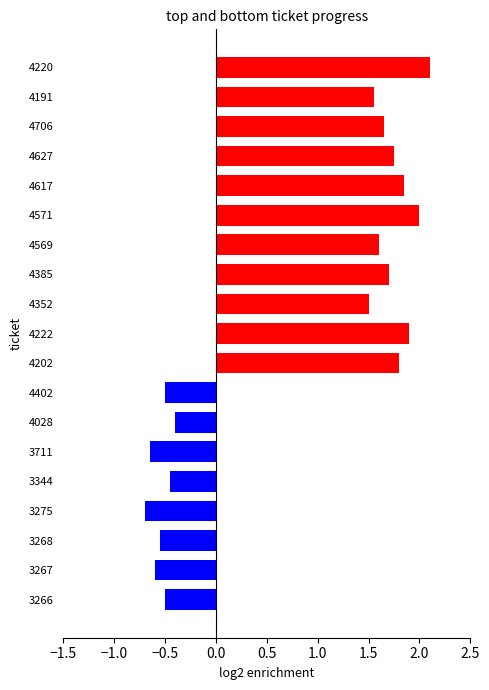

Does the chart contain any negative values?

Yes